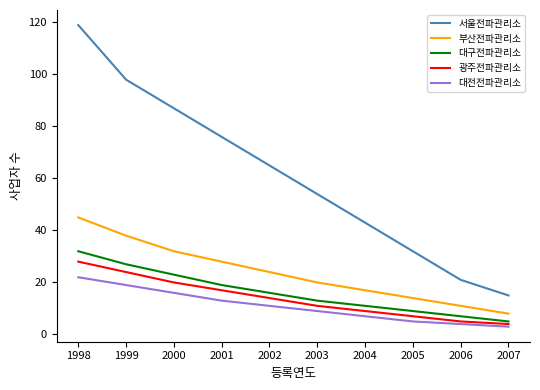

Between 2001 and 2002, which series saw the biggest shift?

서울전파관리소